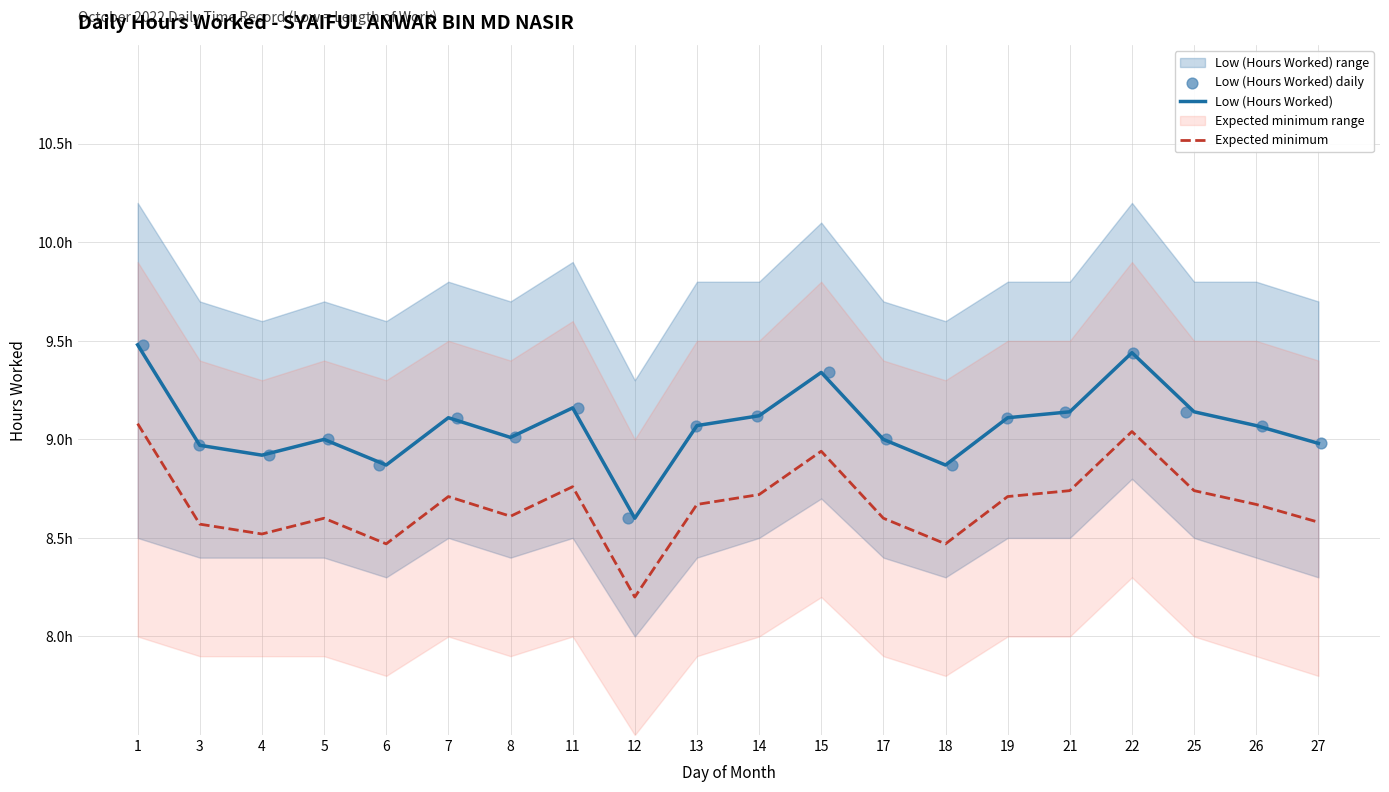

What is the total value across all series at 12?

25.4